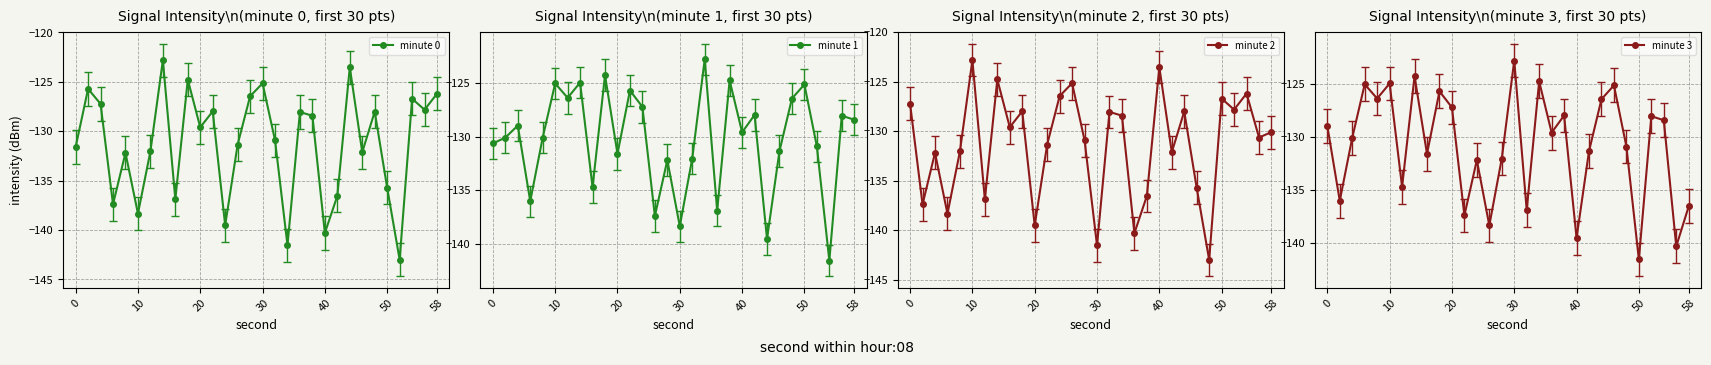

What is the maximum value shown in the chart?

-122.8